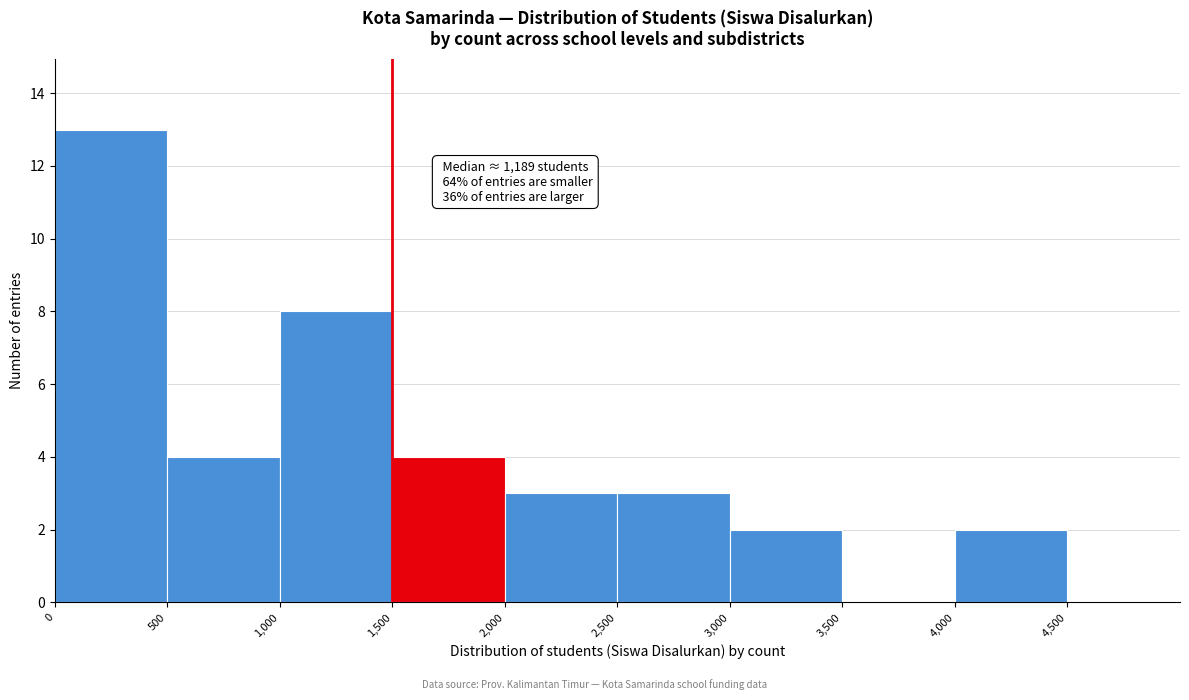

Over which range of the x-axis is the bar tallest?

0 to 500